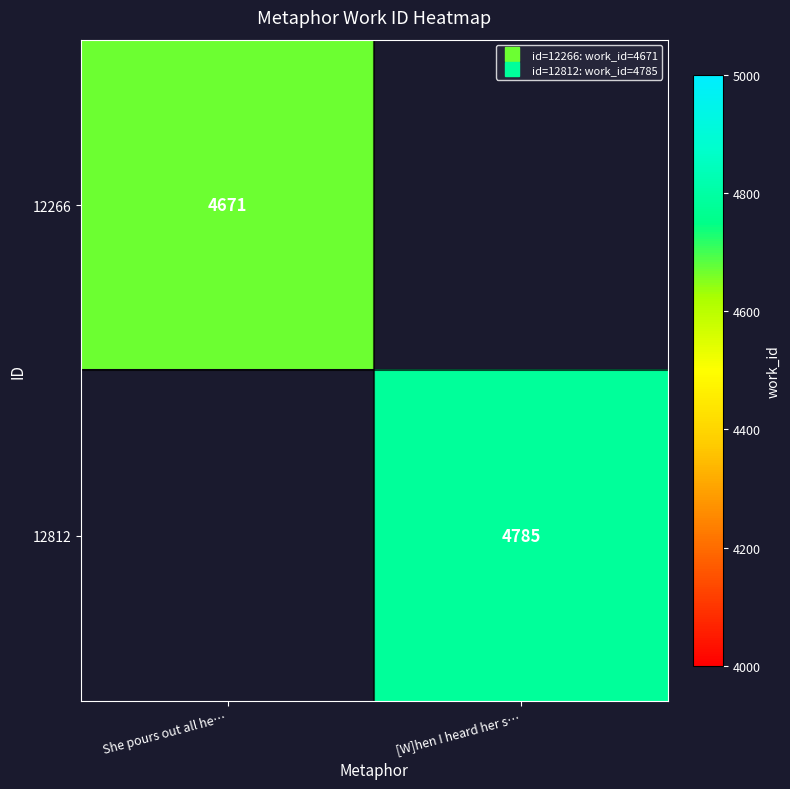

How many distinct data groups are displayed?

2